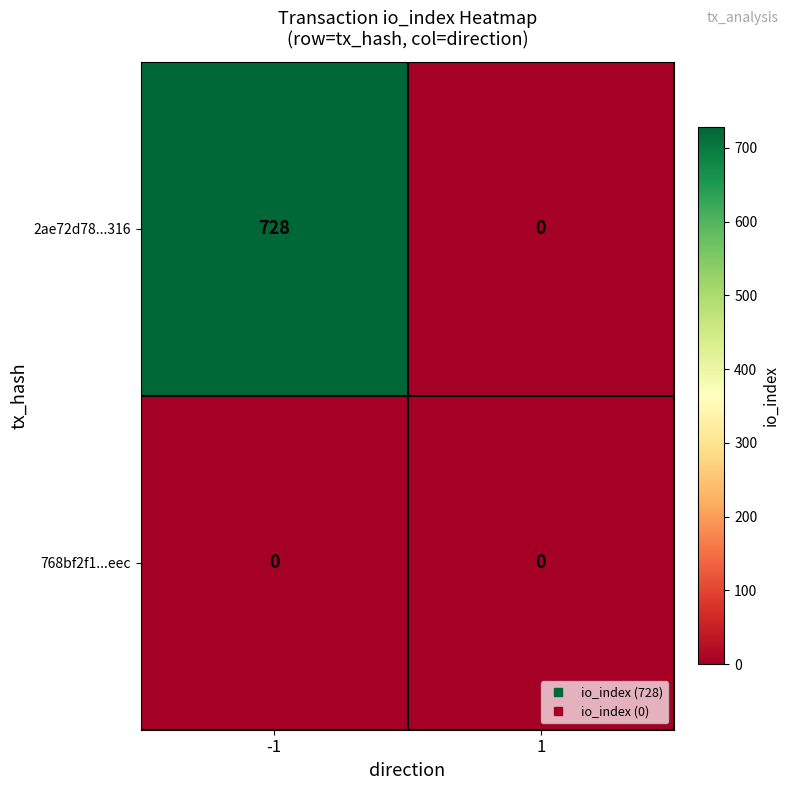

Reading right to left, what are all the values shown in this chart?

2ae72d78...316: 0	728
768bf2f1...eec: 0	0